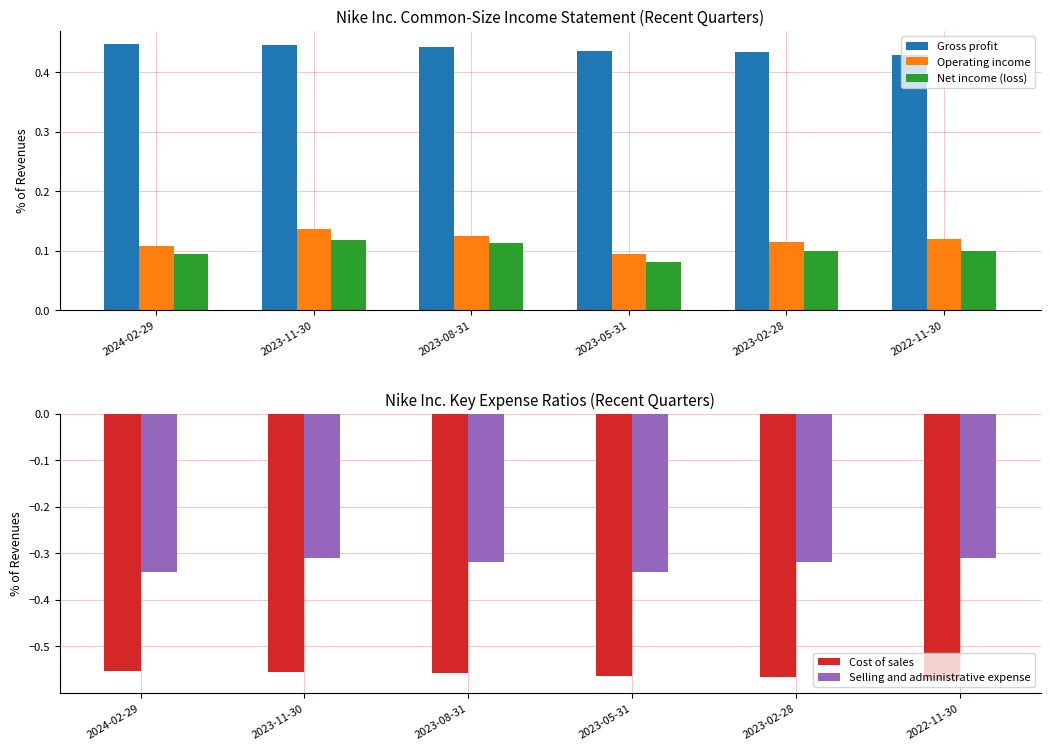

At which category is the sum across all series the highest?

2023-11-30